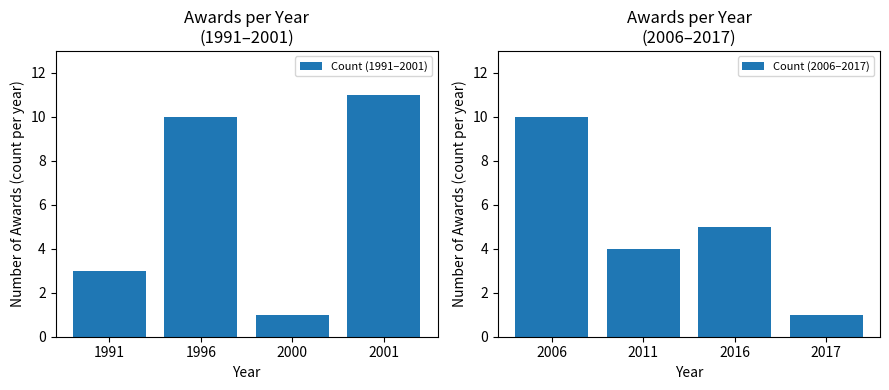

What is the value of the Count (2006–2017) bar at the 3rd from the left?

5